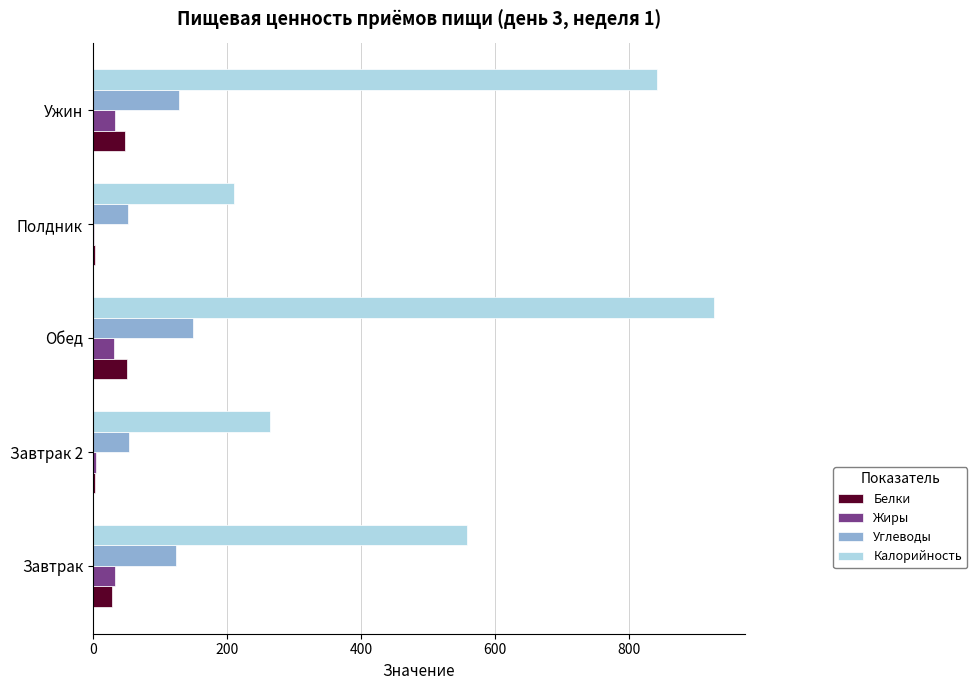

Between Завтрак 2 and Обед, which series saw the biggest shift?

Калорийность